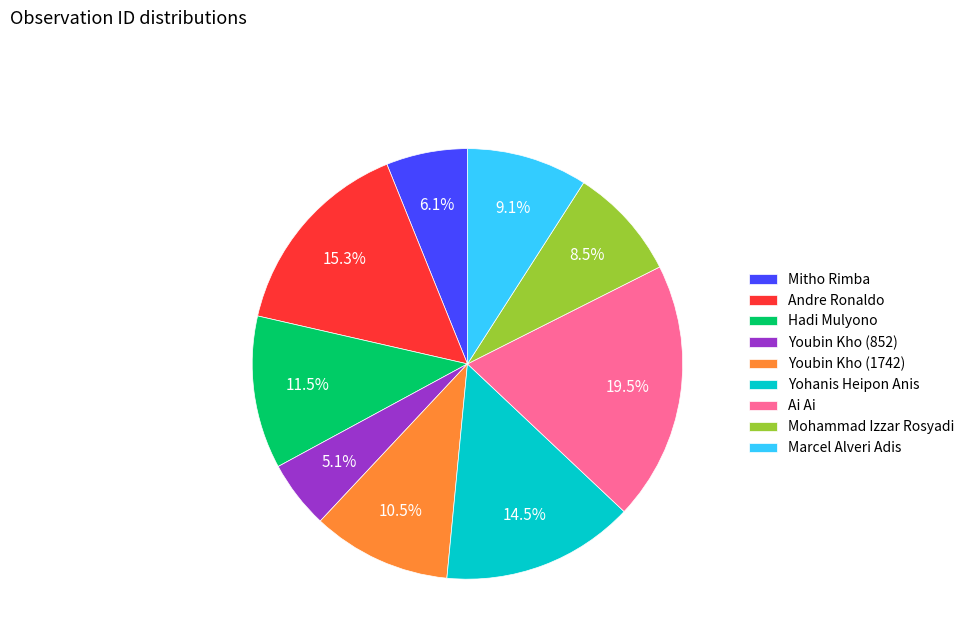

Which slice is the largest?

Ai Ai